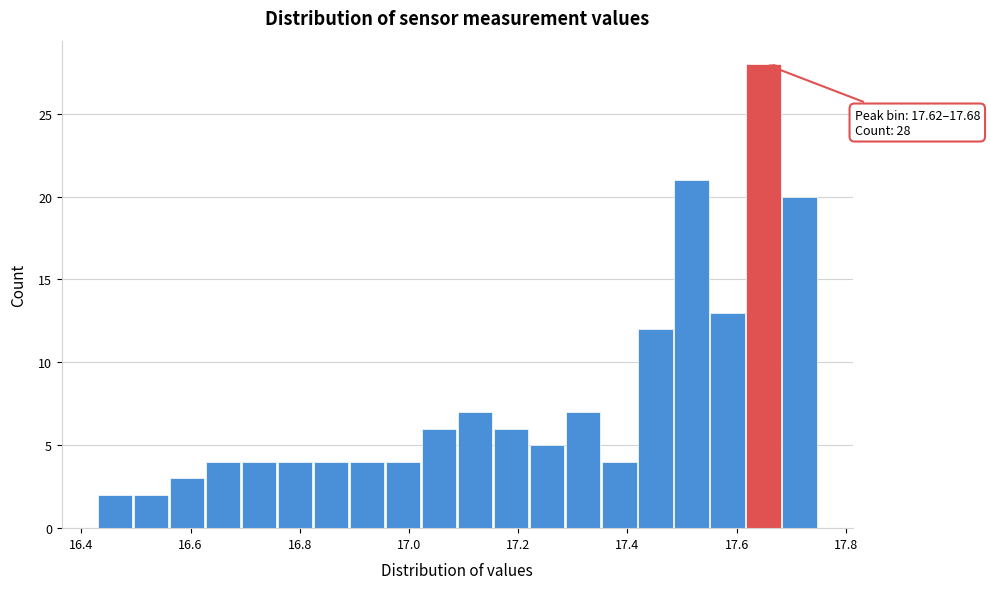

Around what value on the x-axis is the tallest bar? Give the approximate position of its centre, as read against the axis.

17.64